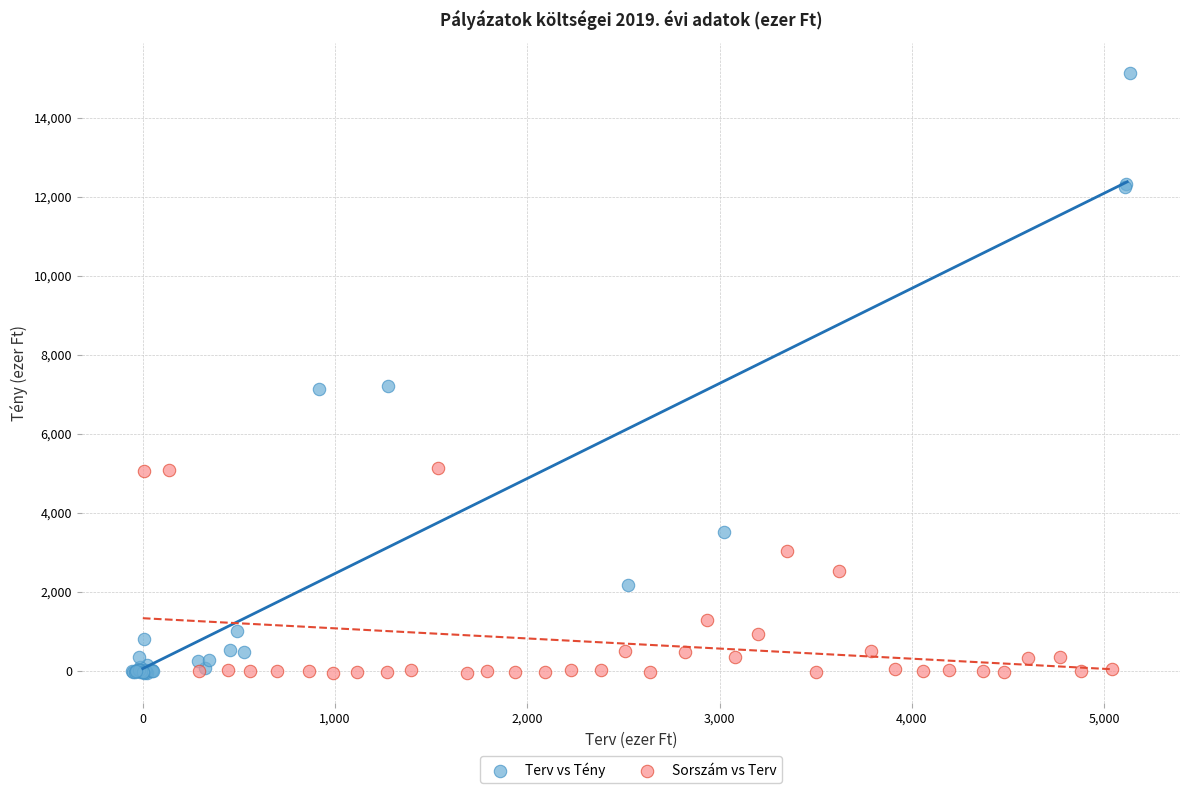

Which series contains the highest Y value?

Terv vs Tény